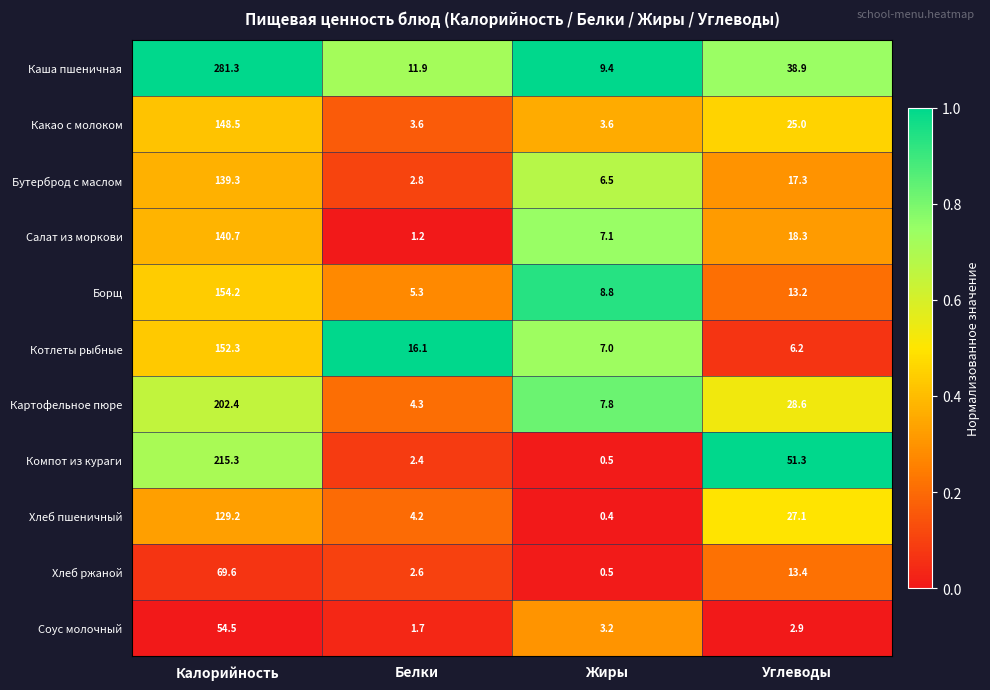

Count the number of categories in the chart.

4